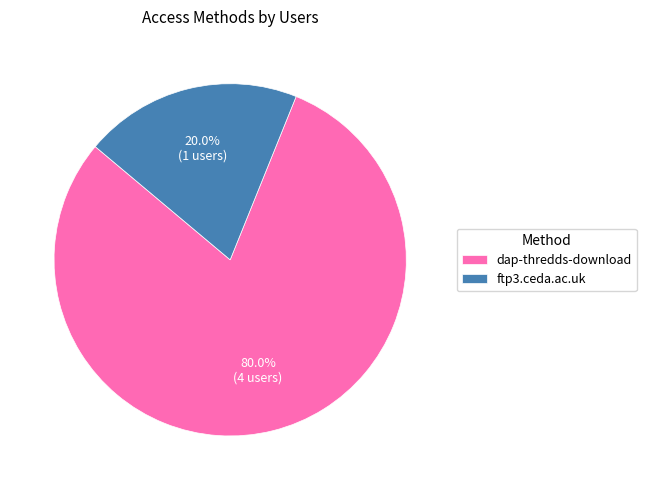

Combined, what portion of the pie is dap-thredds-download and ftp3.ceda.ac.uk?

100.0%